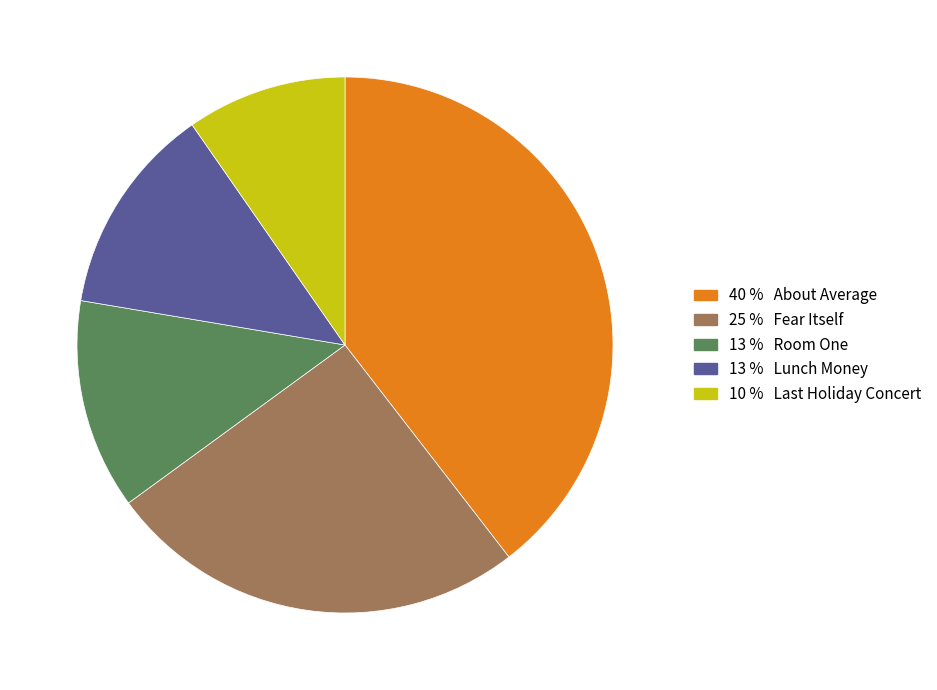

Is there any slice that represents more than half of the pie?

No